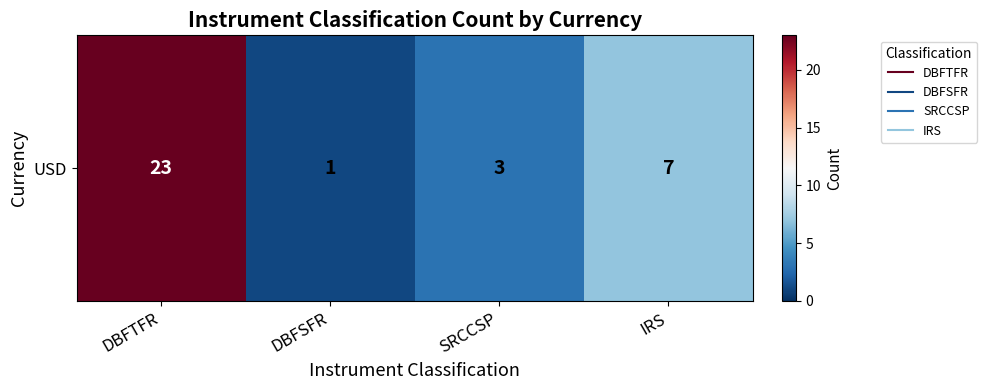

Which category has the lowest value across all series?

DBFSFR